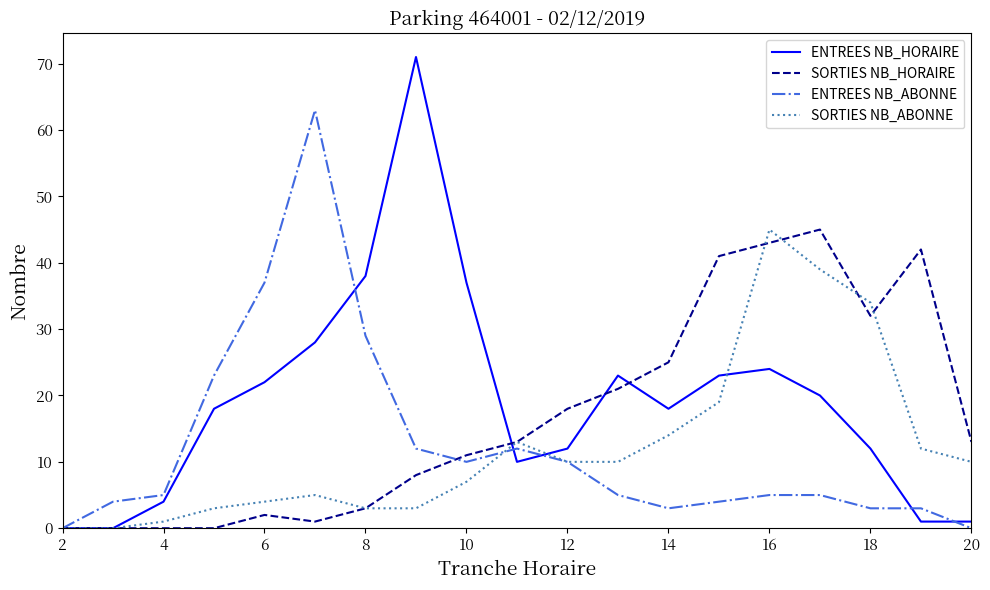

How many distinct data groups are displayed?

4